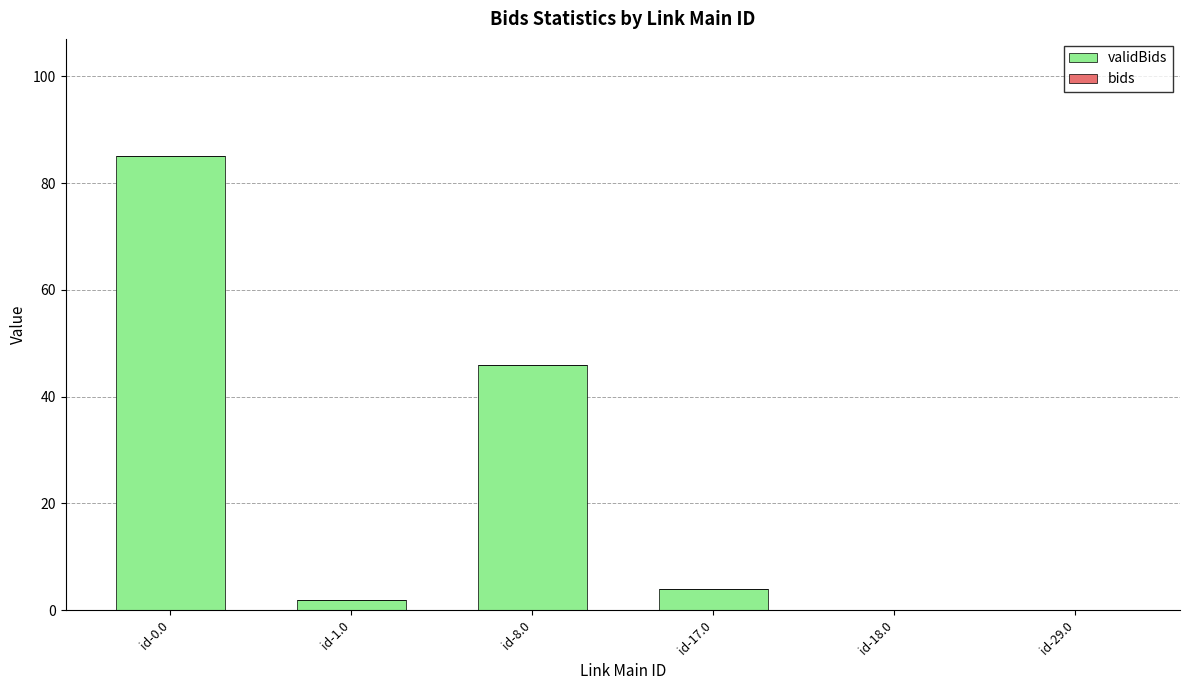

At which label is the value closest to 42?

id-8.0